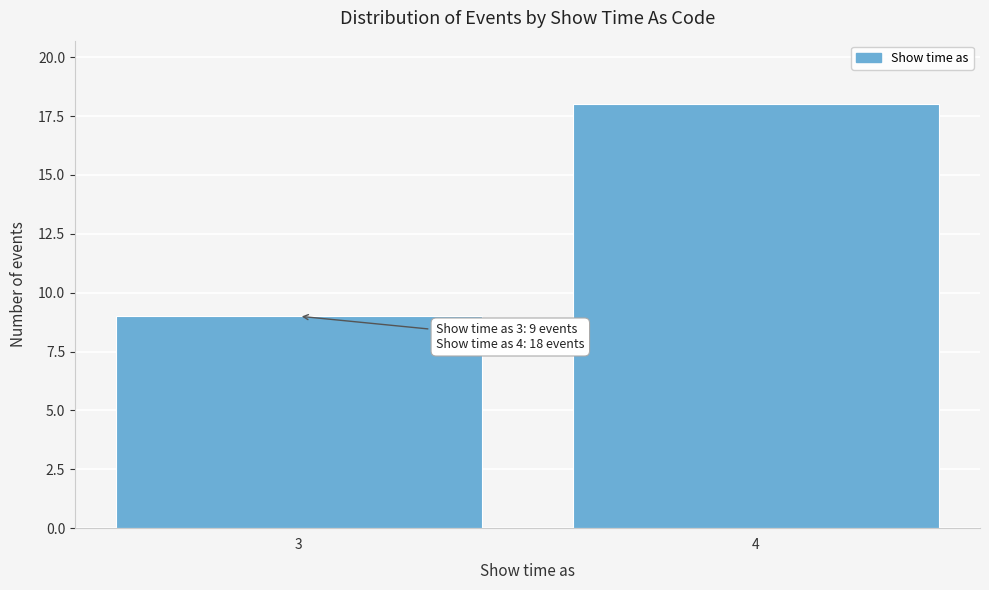

Reading right to left, what are all the values shown in this chart?

18	9